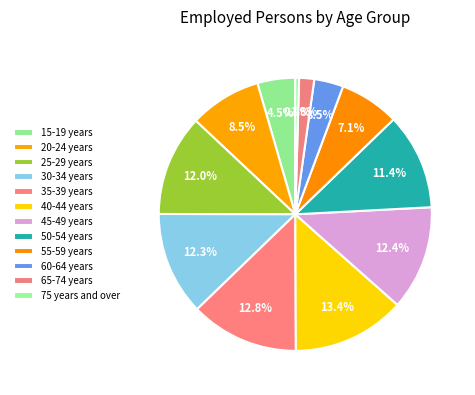

Count the number of slices in the pie.

12